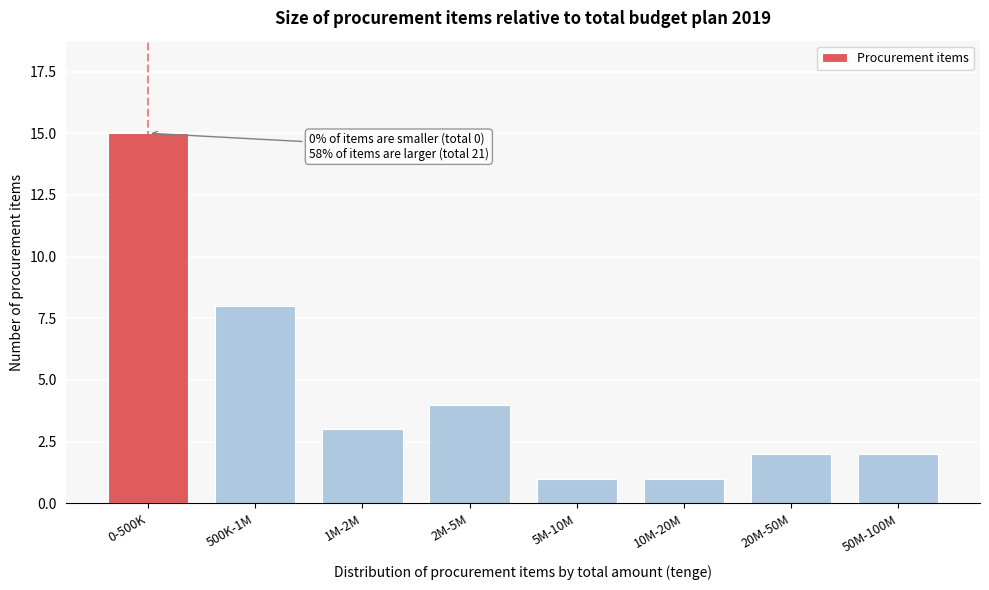

Reading left to right, transcribe all the data shown in this chart.

0-500K=15	500K-1M=8	1M-2M=3	2M-5M=4	5M-10M=1	10M-20M=1	20M-50M=2	50M-100M=2